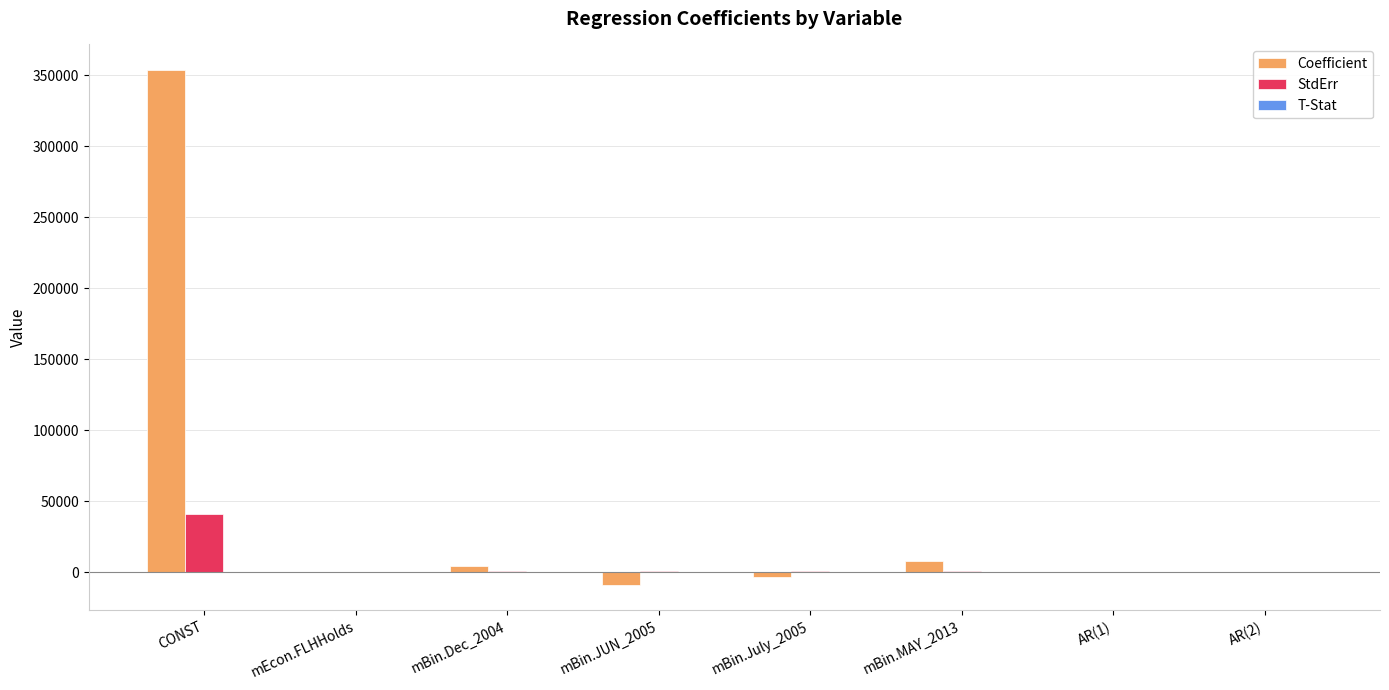

What is the approximate value of Coefficient at mEcon.FLHHolds?

0.4